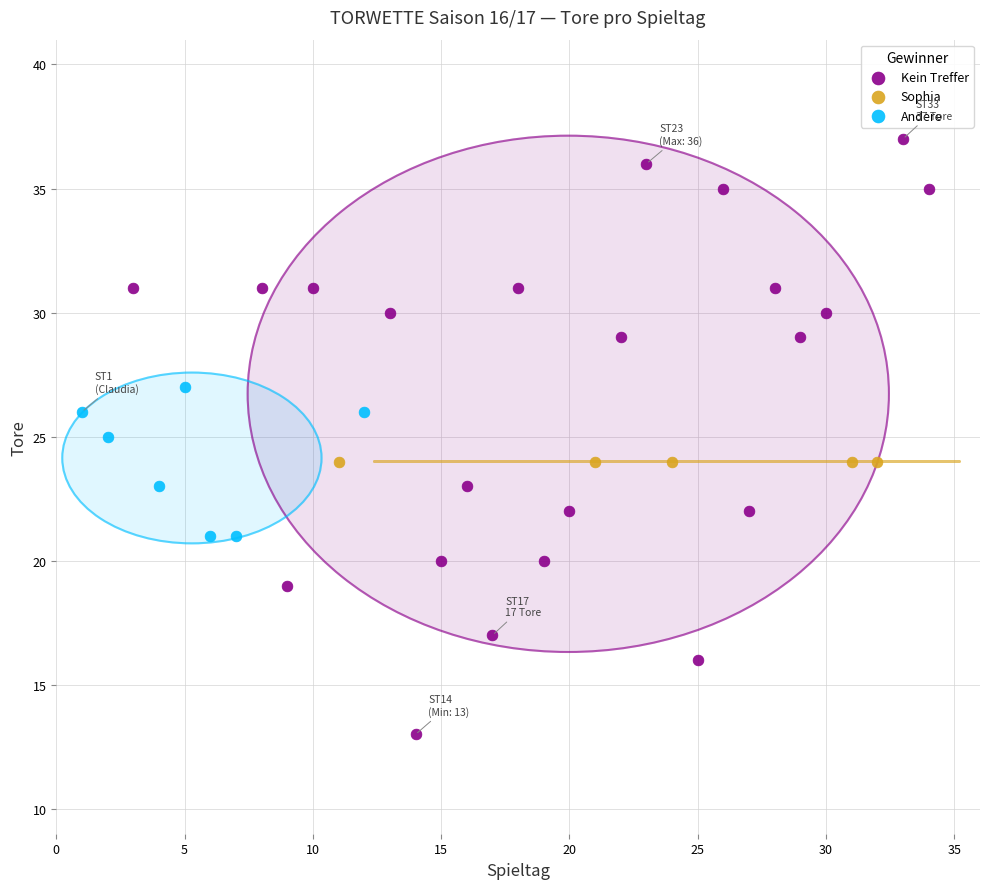

Which series reaches the minimum Y coordinate?

Kein Treffer